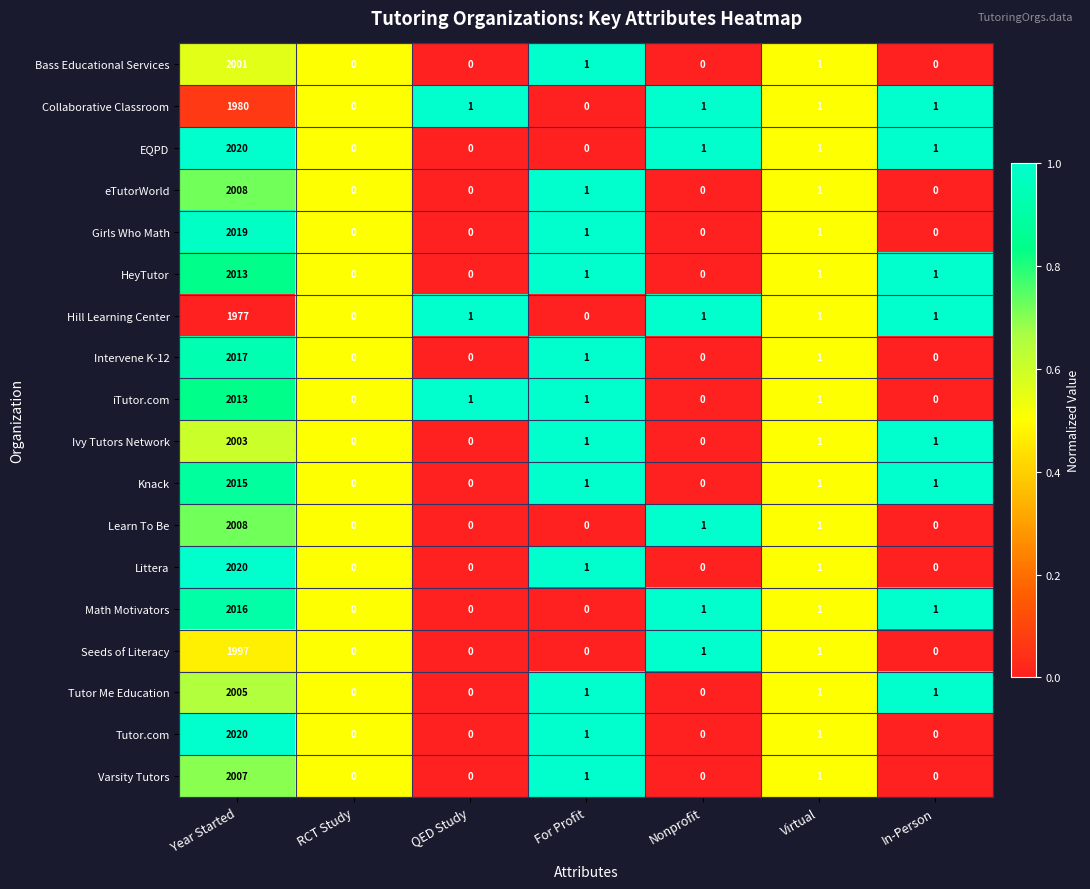

Is it true that Knack equals 0 at RCT Study?

True